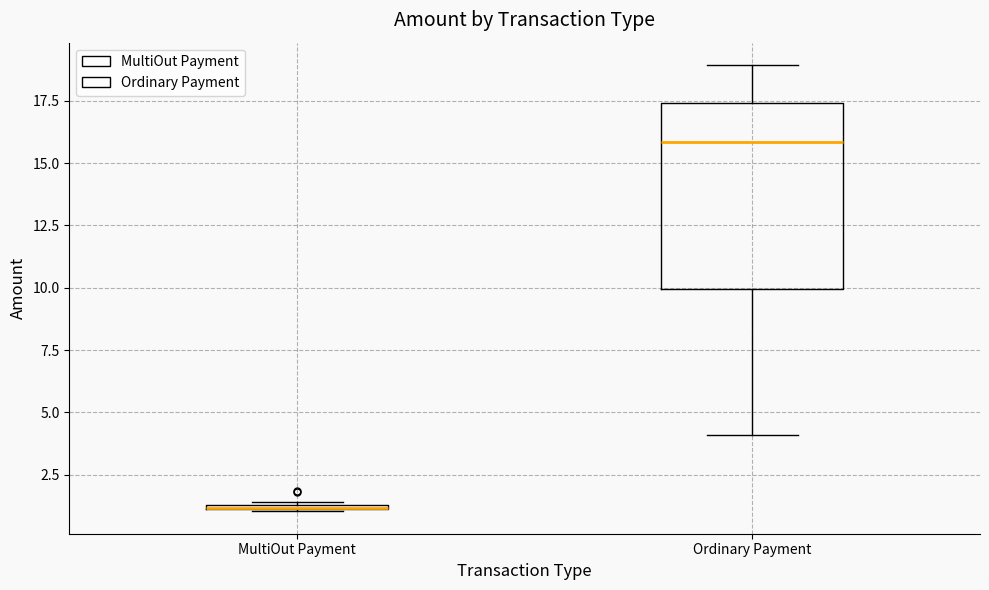

Where does the upper whisker of the box for Ordinary Payment end on the y-axis? The values are not printed on the chart, so give them approximately, as read against the axis.

19.0